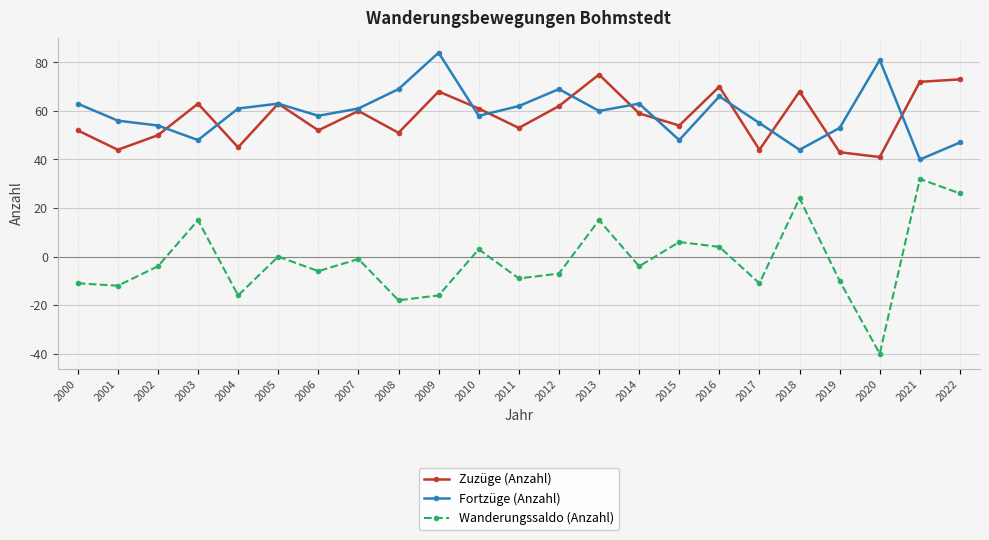

Between 2013 and 2020, which series saw the biggest shift?

Wanderungssaldo (Anzahl)